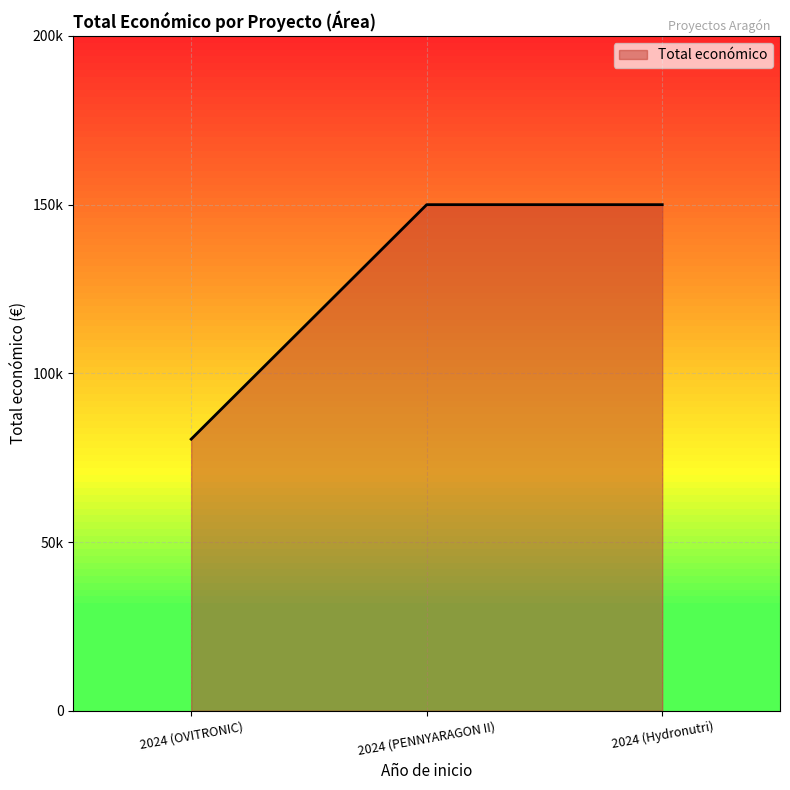

Does the chart display data point markers on the line(s)?

No